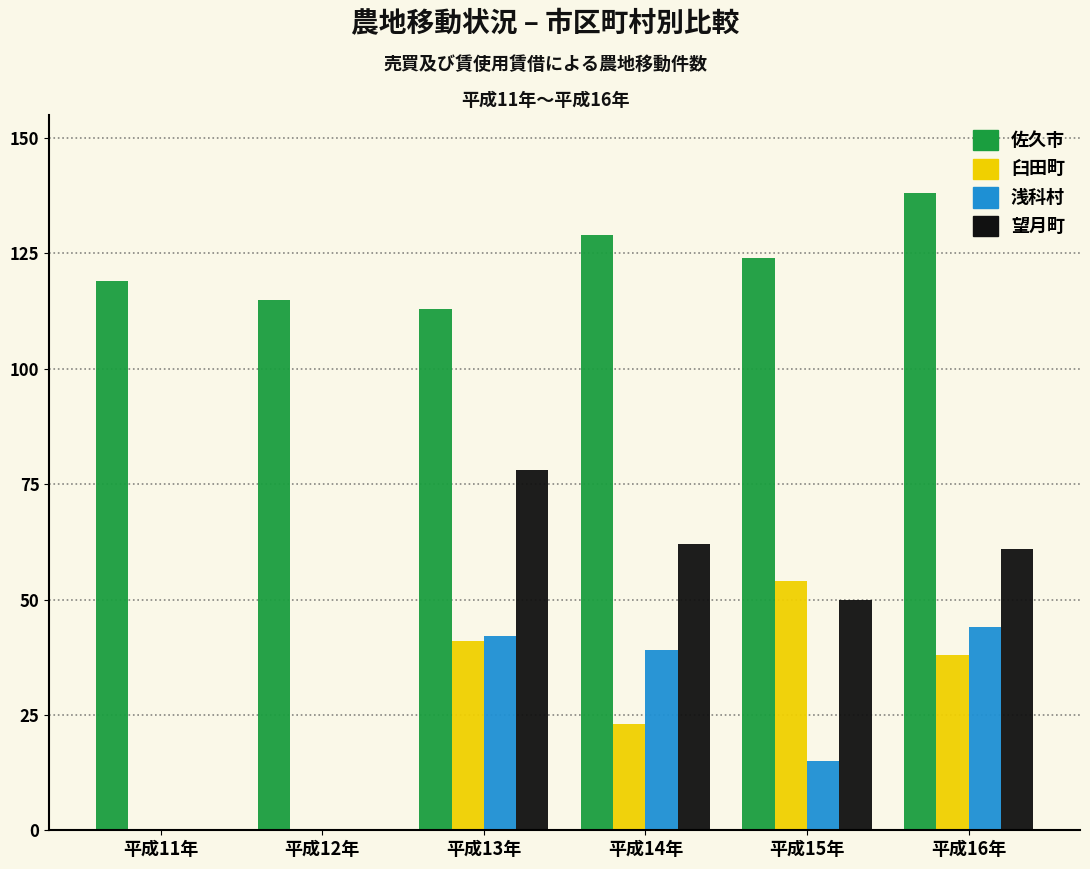

What is the highest value of the 望月町 series?

78